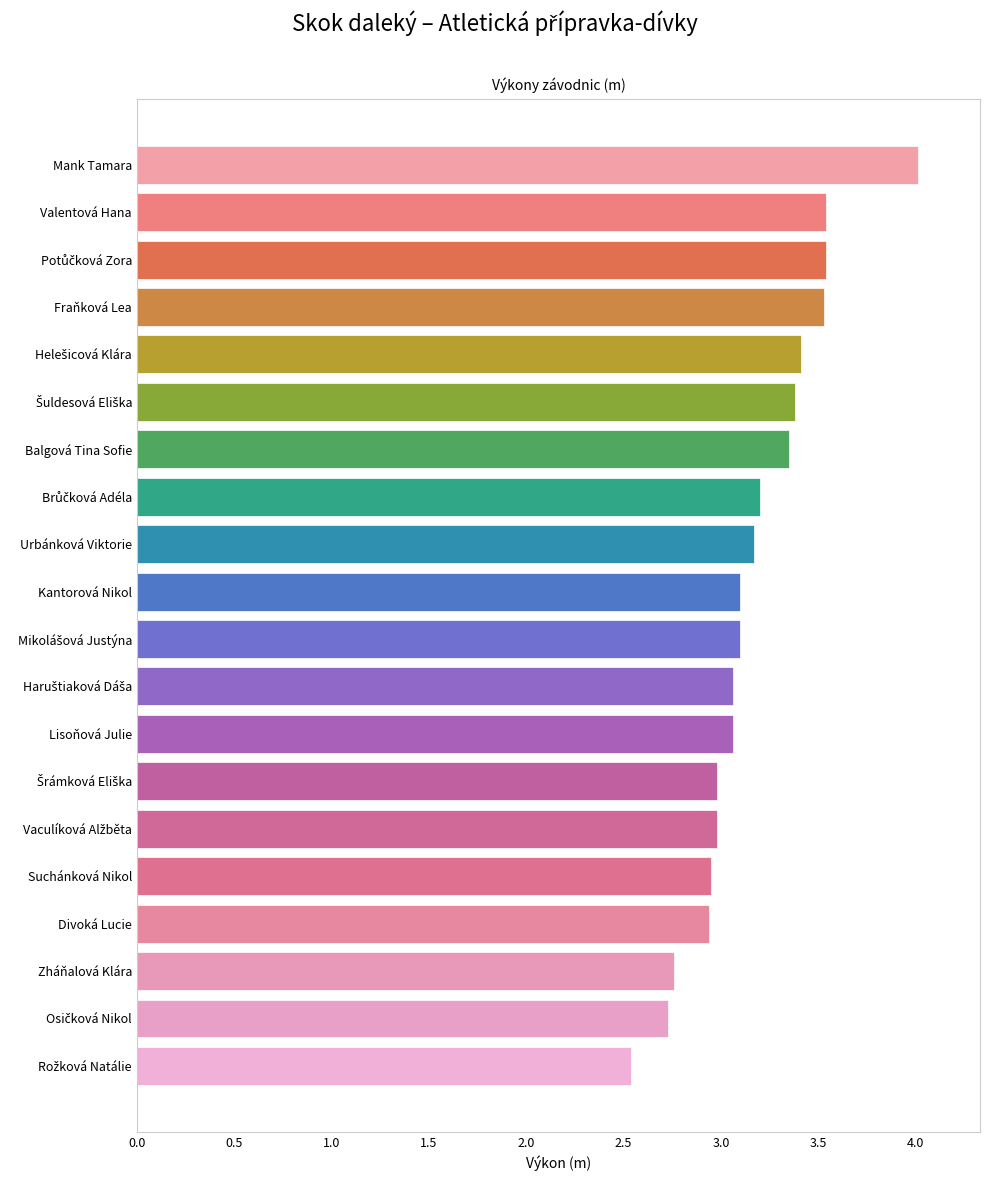

How many categories are shown in the chart?

20